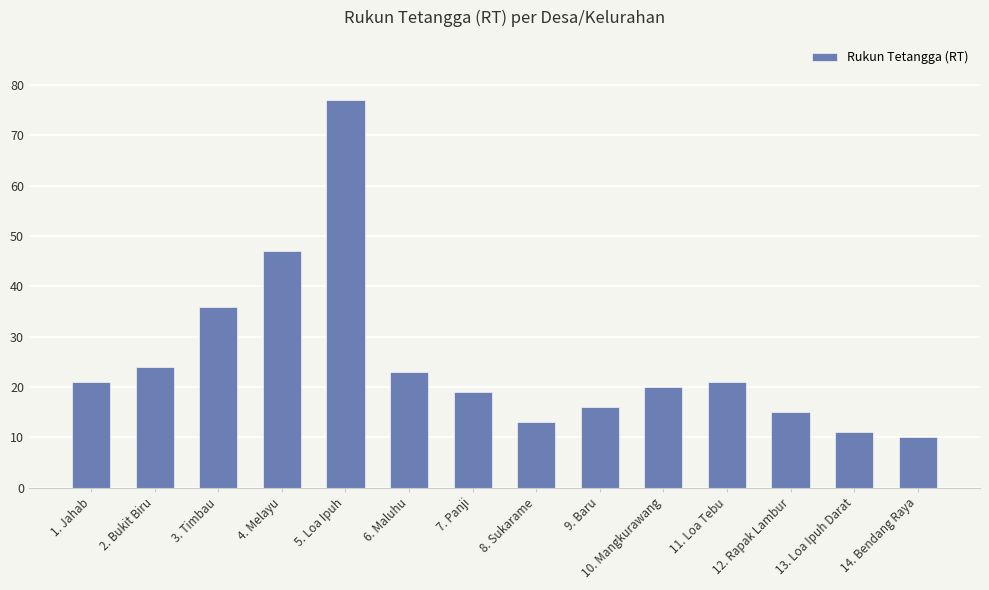

True or false: the data shows 6 at 12. Rapak Lambur.

False